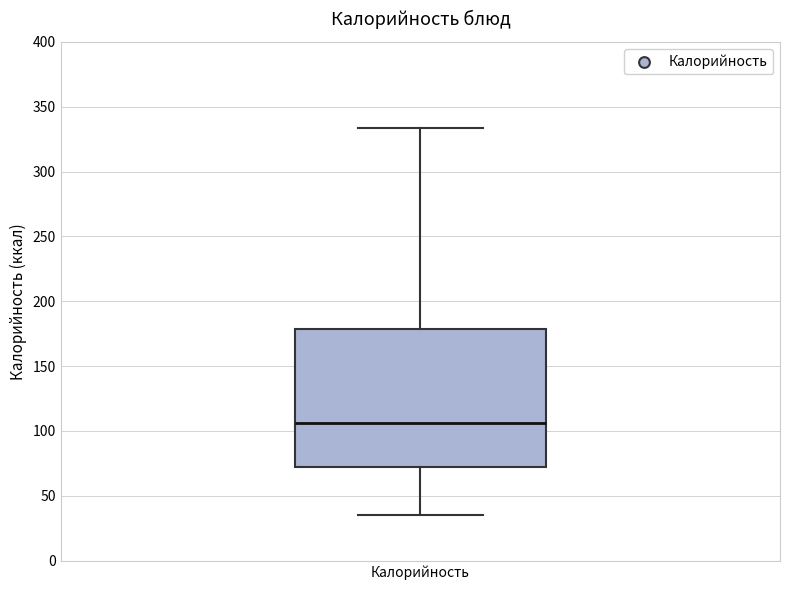

Where is the upper edge of the box for Калорийность on the y-axis? The values are not printed on the chart, so give them approximately, as read against the axis.

180